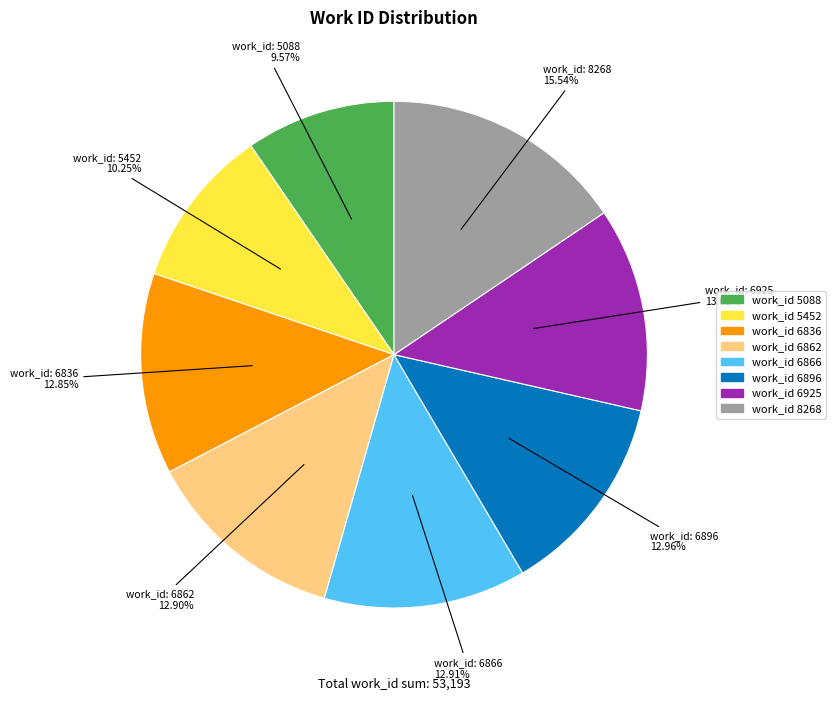

Does any single category account for the majority?

No